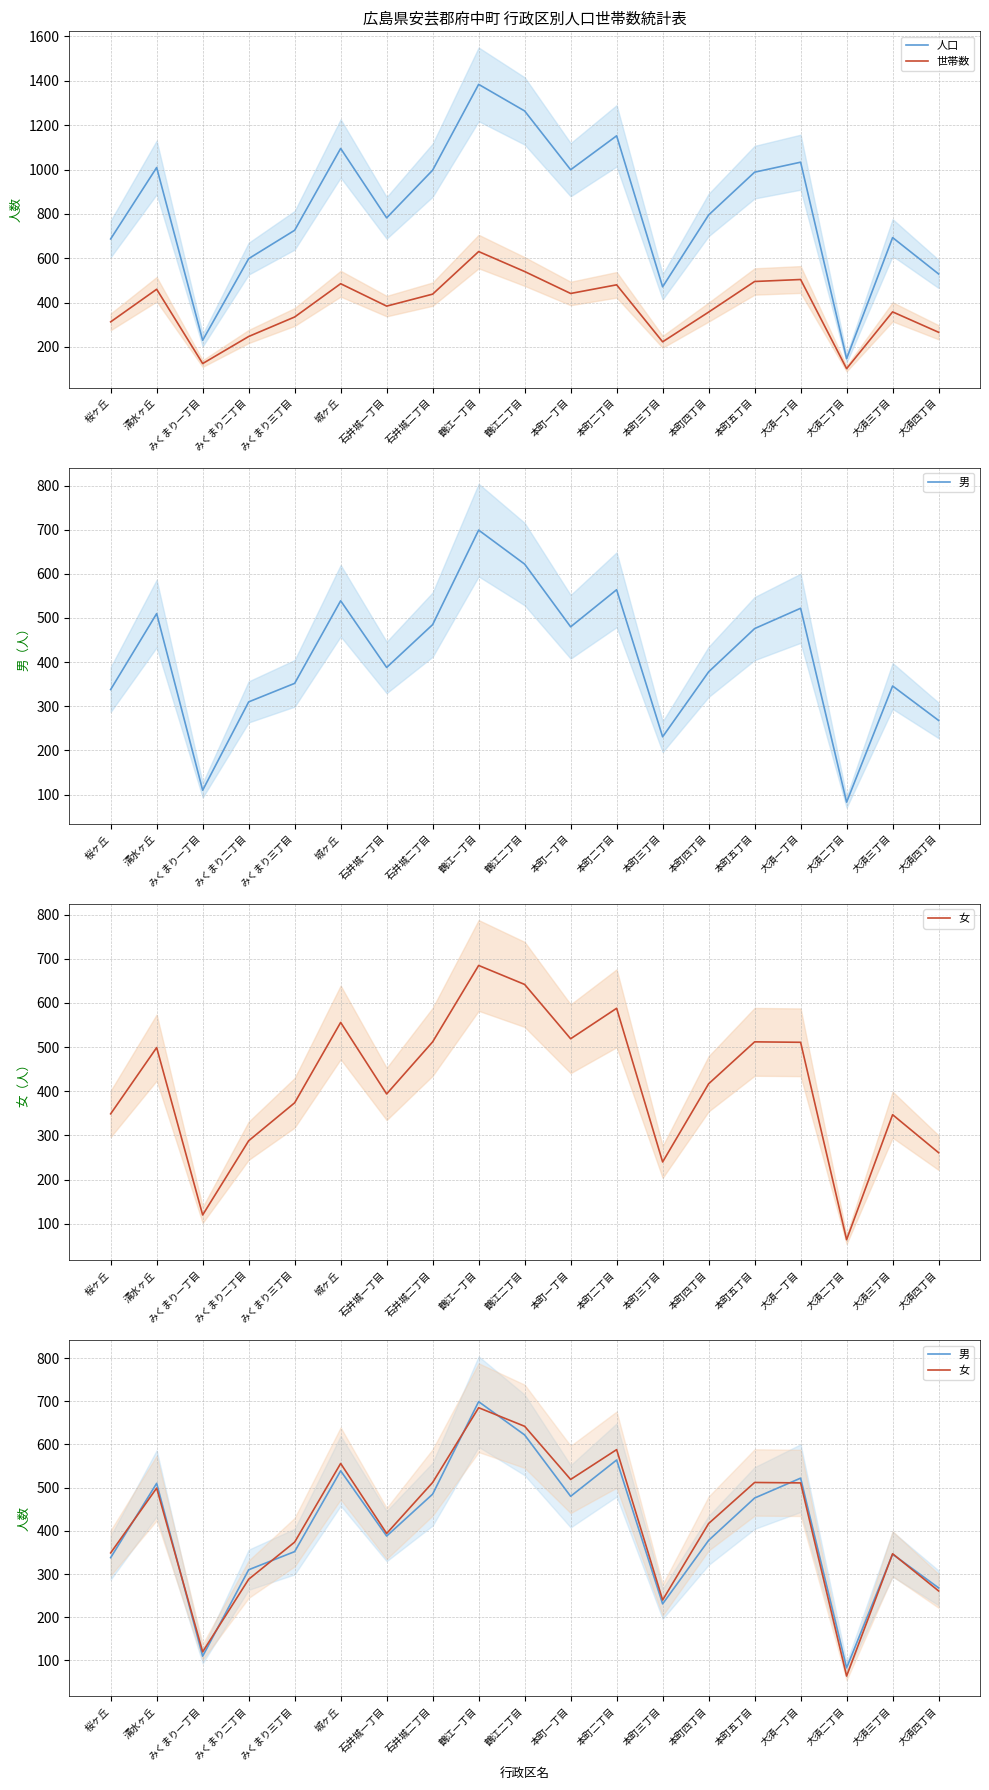

List the labels in order of 人口 value, smallest first.

大須二丁目, みくまり一丁目, 本町三丁目, 大須四丁目, みくまり二丁目, 桜ヶ丘, 大須三丁目, みくまり三丁目, 石井城一丁目, 本町四丁目, 本町五丁目, 石井城二丁目, 本町一丁目, 清水ヶ丘, 大須一丁目, 城ヶ丘, 本町二丁目, 鶴江二丁目, 鶴江一丁目